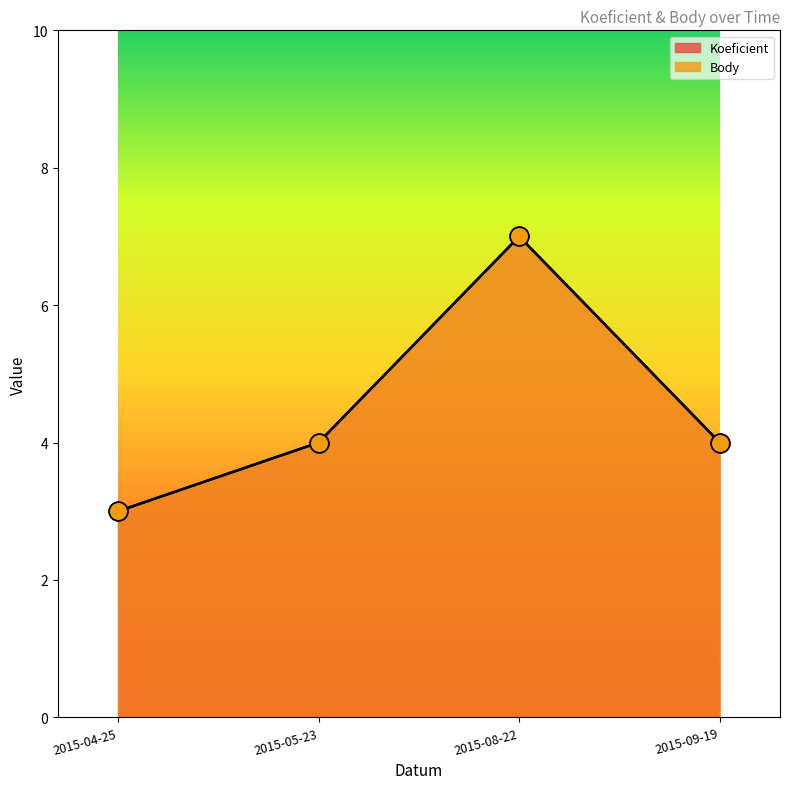

Which series reaches the maximum Y coordinate?

Koeficient